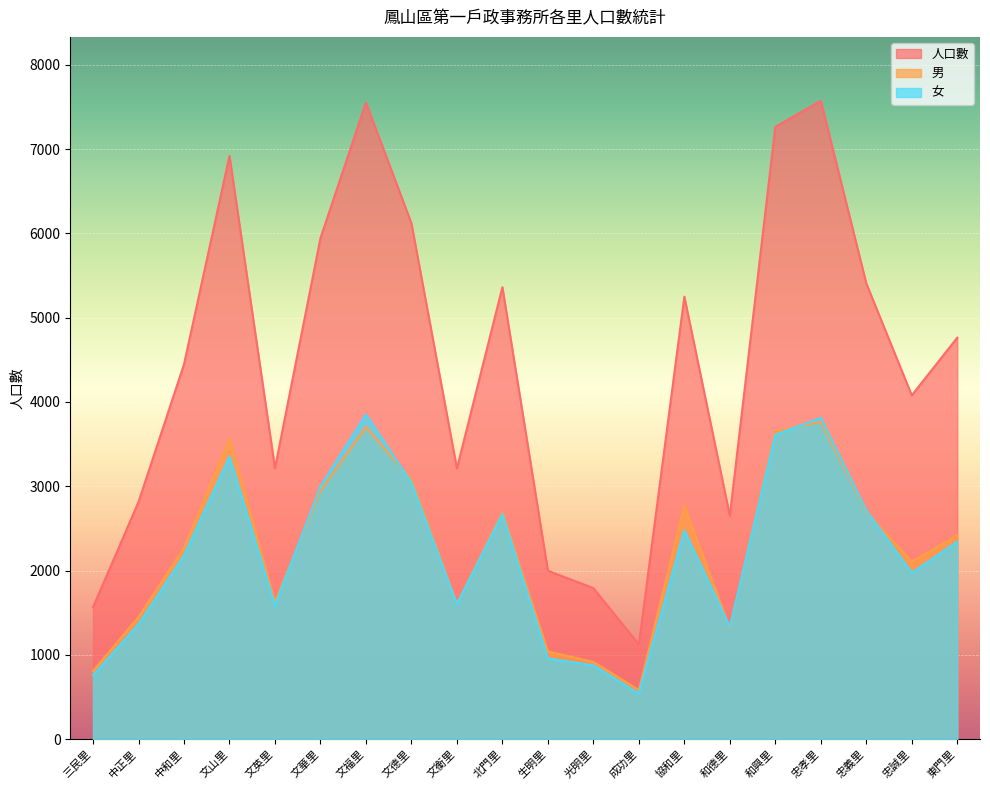

At which label does 人口數 reach its peak?

忠孝里